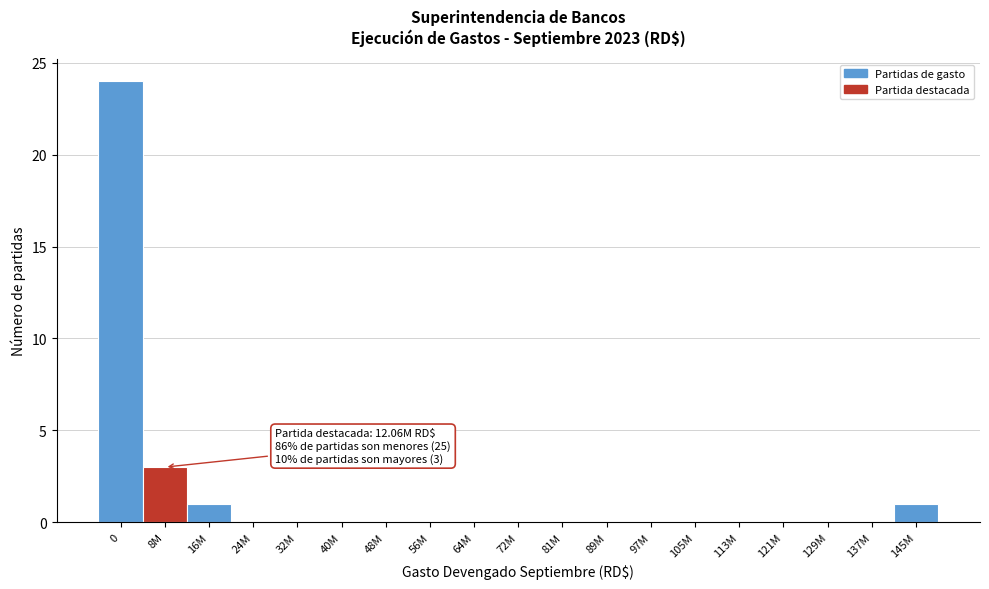

Reading right to left, what are all the values shown in this chart?

145M=1	137M=0	129M=0	121M=0	113M=0	105M=0	97M=0	89M=0	81M=0	72M=0	64M=0	56M=0	48M=0	40M=0	32M=0	24M=0	16M=1	8M=3	0=24